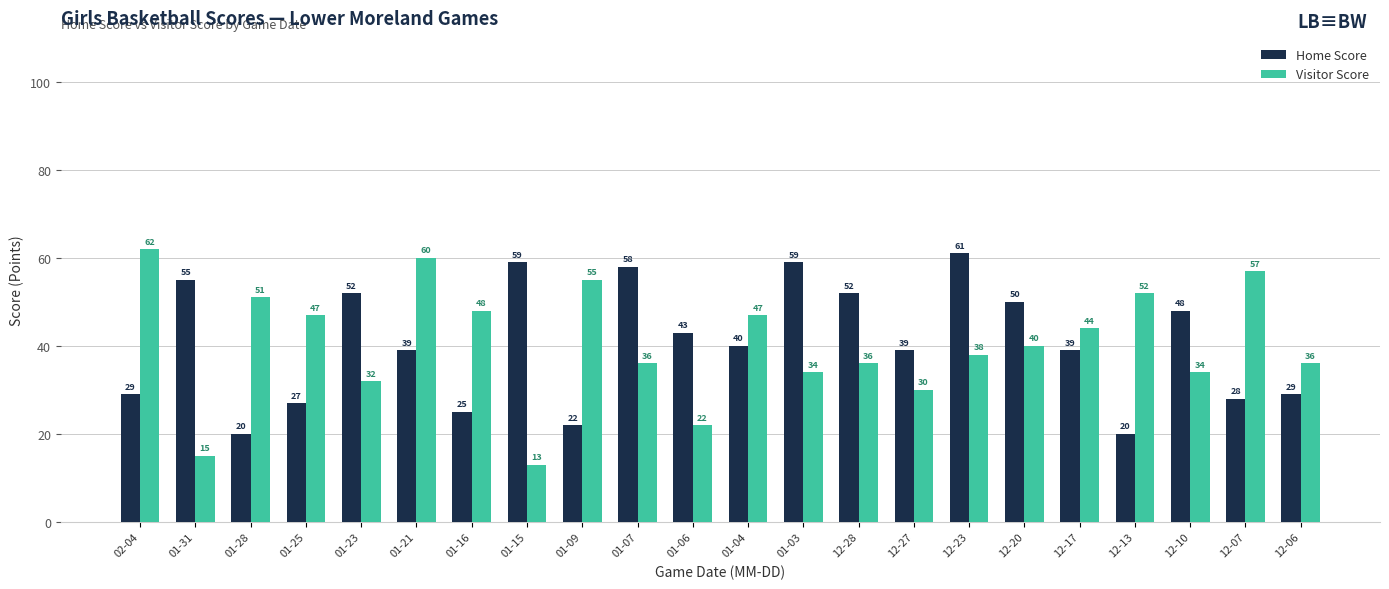

Reading right to left, list all the values displayed in this chart.

Home Score: 29	28	48	20	39	50	61	39	52	59	40	43	58	22	59	25	39	52	27	20	55	29
Visitor Score: 36	57	34	52	44	40	38	30	36	34	47	22	36	55	13	48	60	32	47	51	15	62